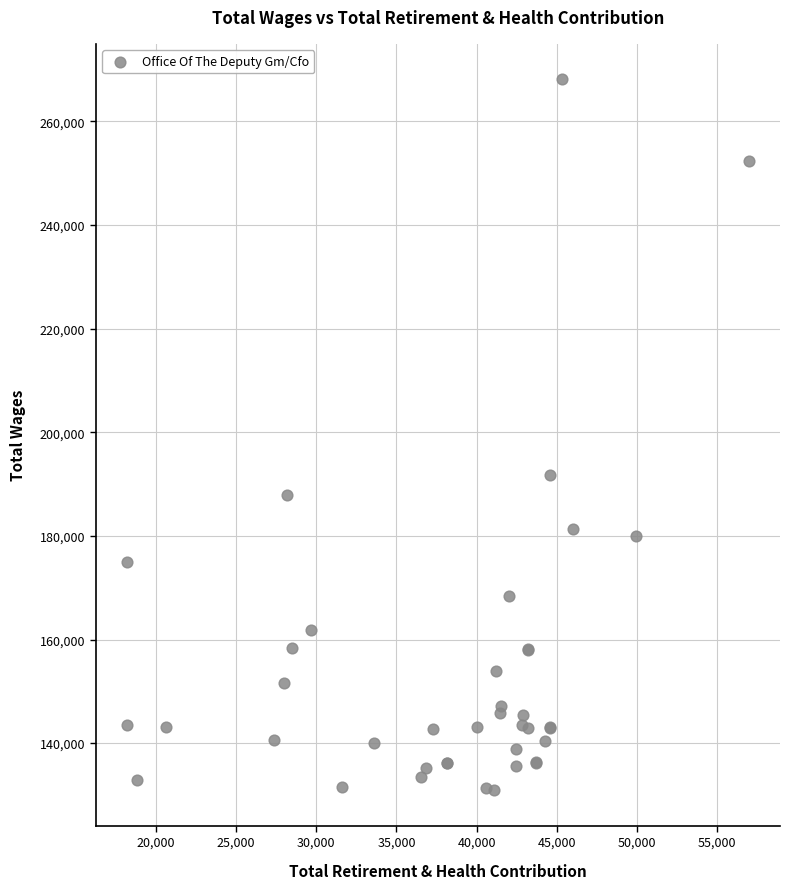

What Y value in the scatter plot is closest to 199512?

191667